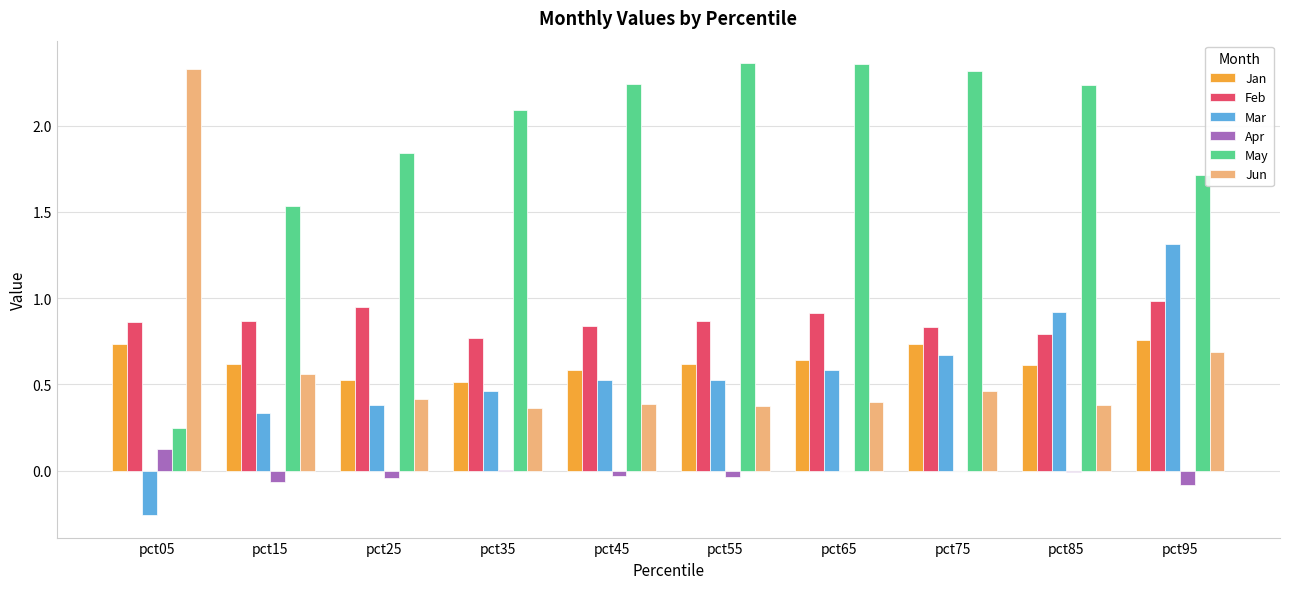

The Jan series shows 0.2 at pct85. True or false?

False